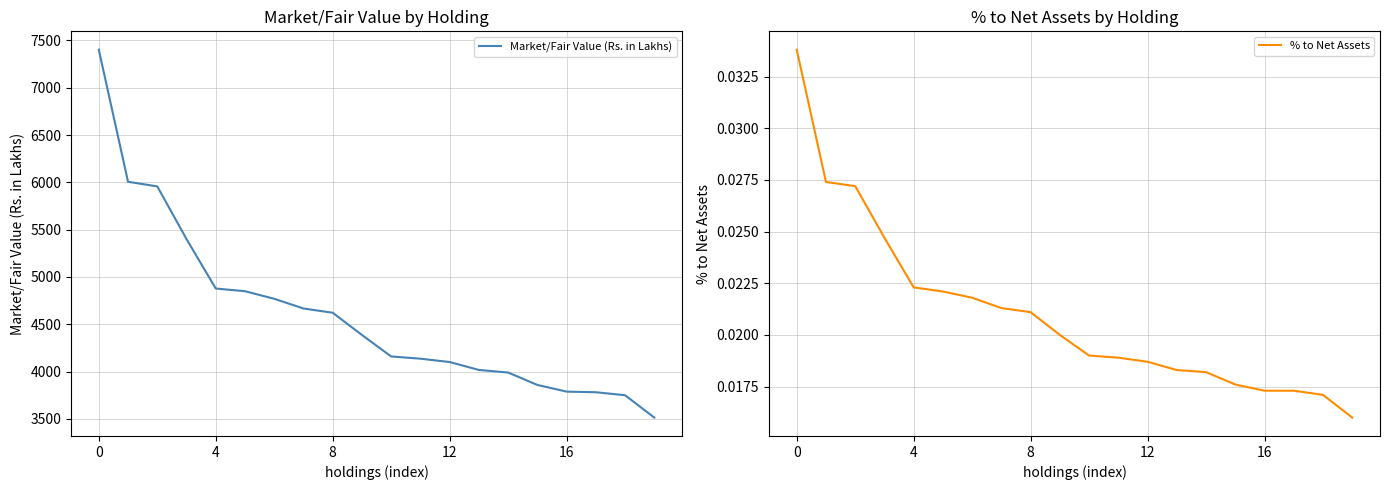

What is the difference between the Market/Fair Value (Rs. in Lakhs) values at 18 and 14?

239.8